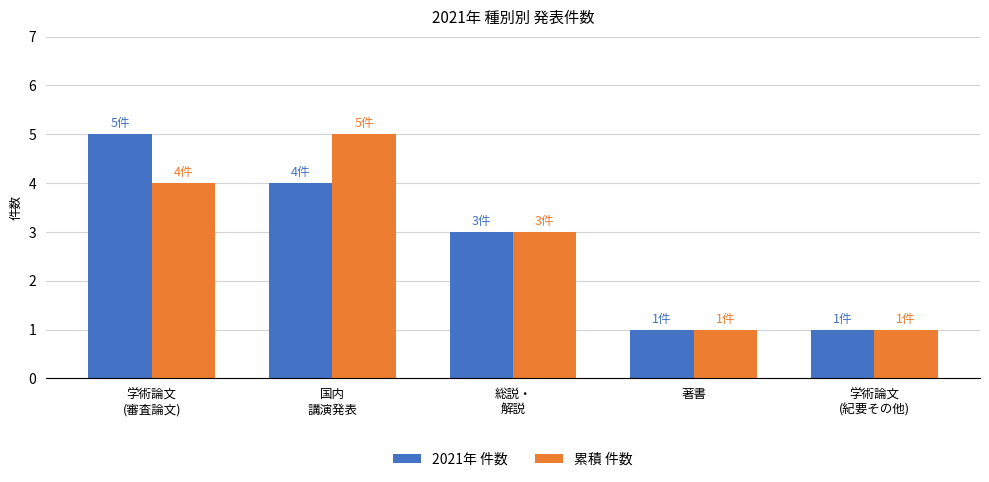

Does the chart contain stacked bars?

No